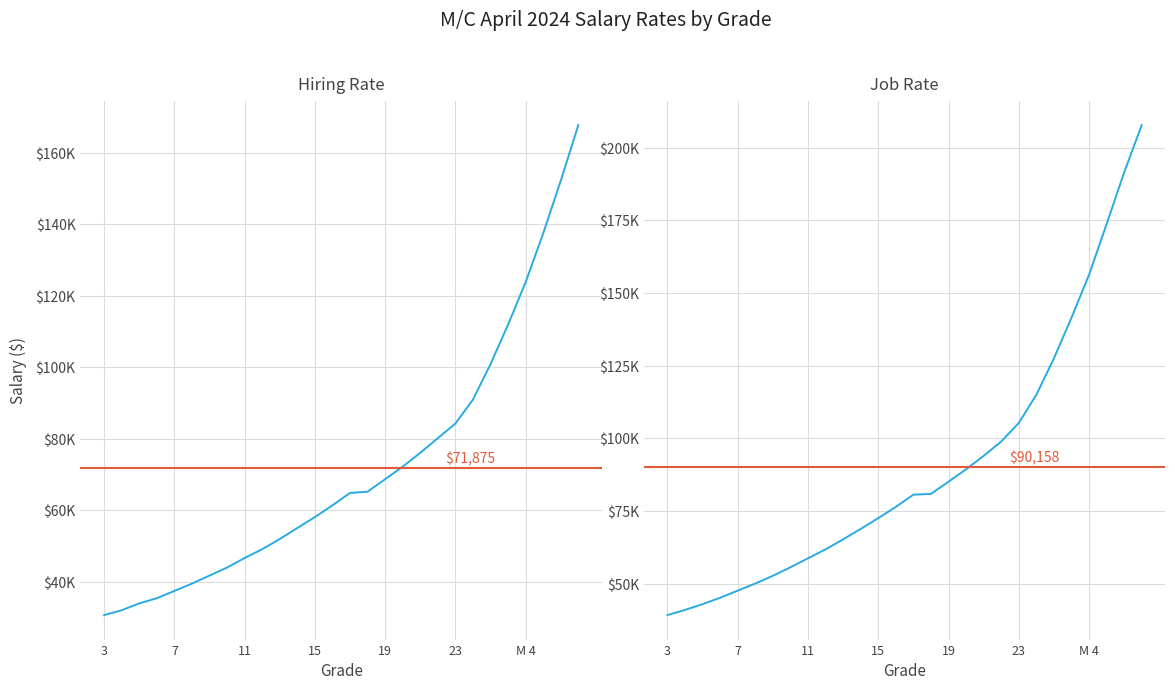

At which category does the chart reach its peak across all series?

M 7